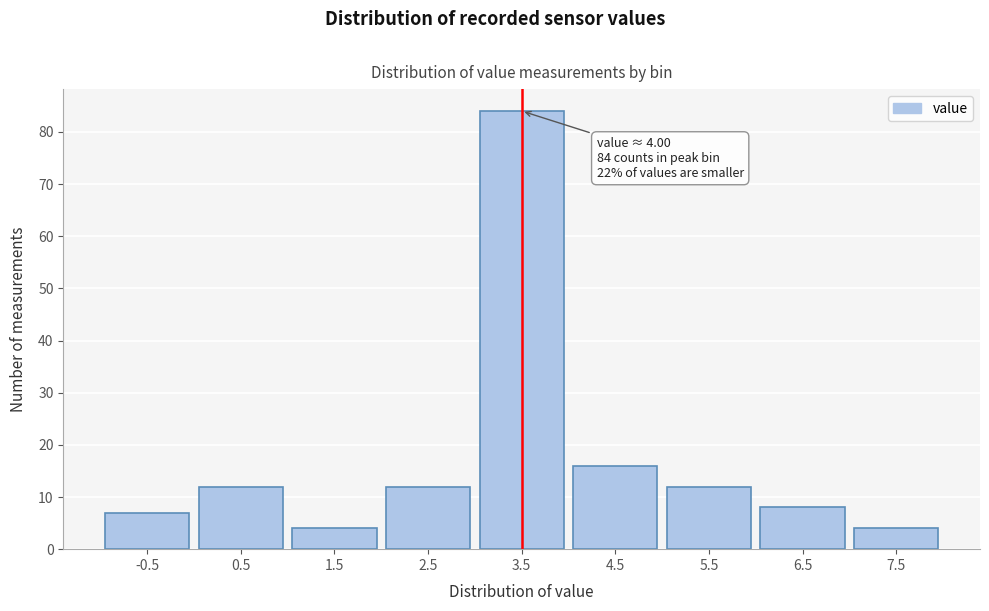

Reading left to right, list all the values displayed in this chart.

7	12	4	12	84	16	12	8	4